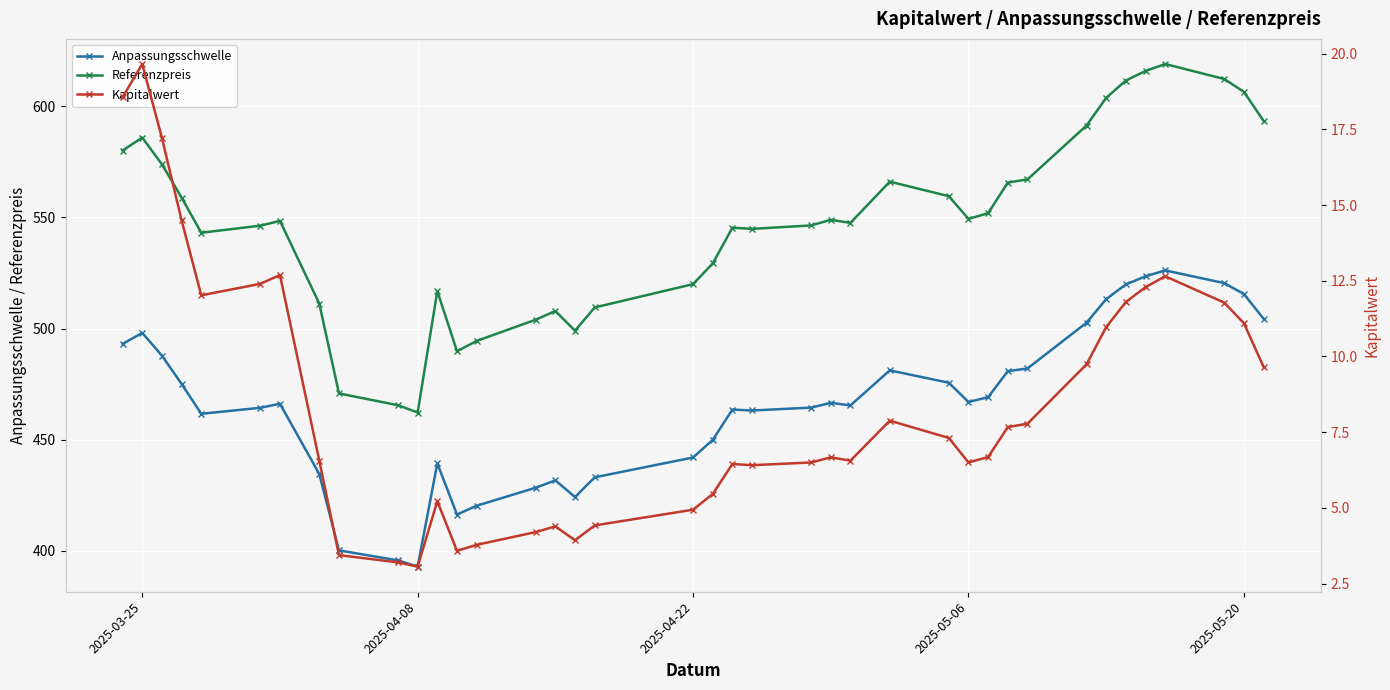

At which category does Referenzpreis reach its first local peak?

2025-03-25